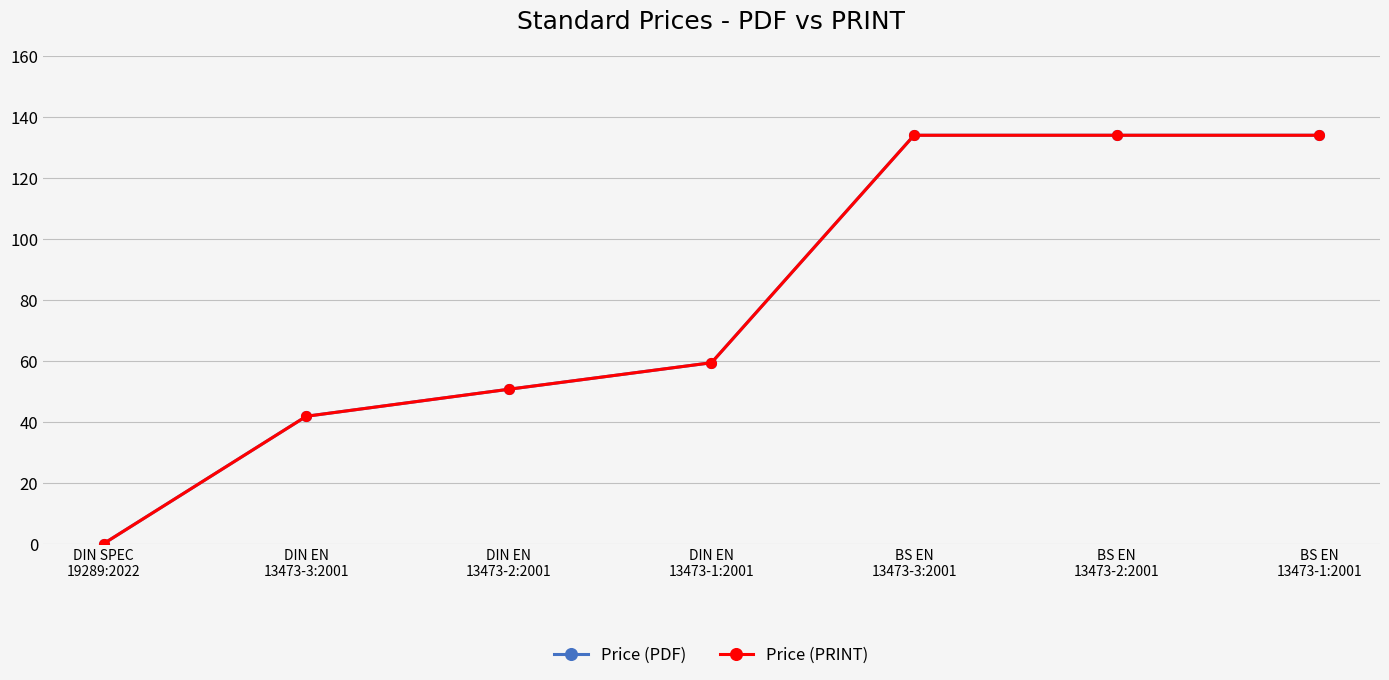

Does the chart have visible grid lines?

Yes